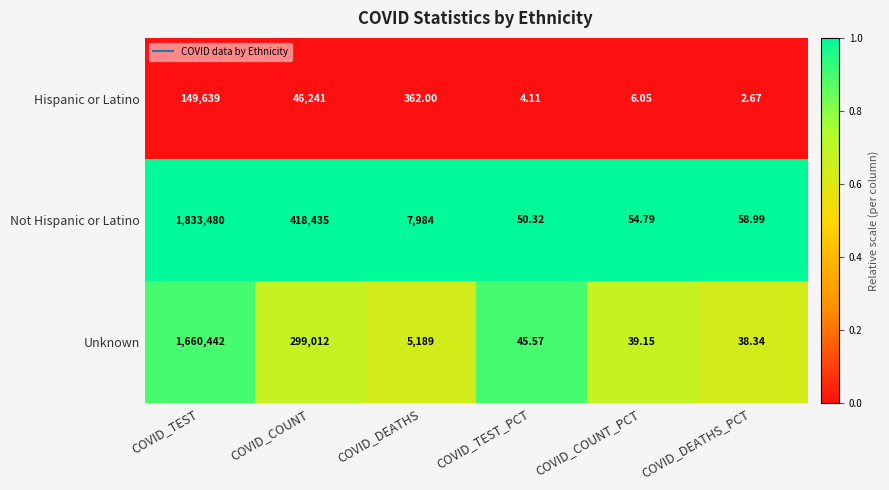

Which series has the widest spread of values?

Not Hispanic or Latino